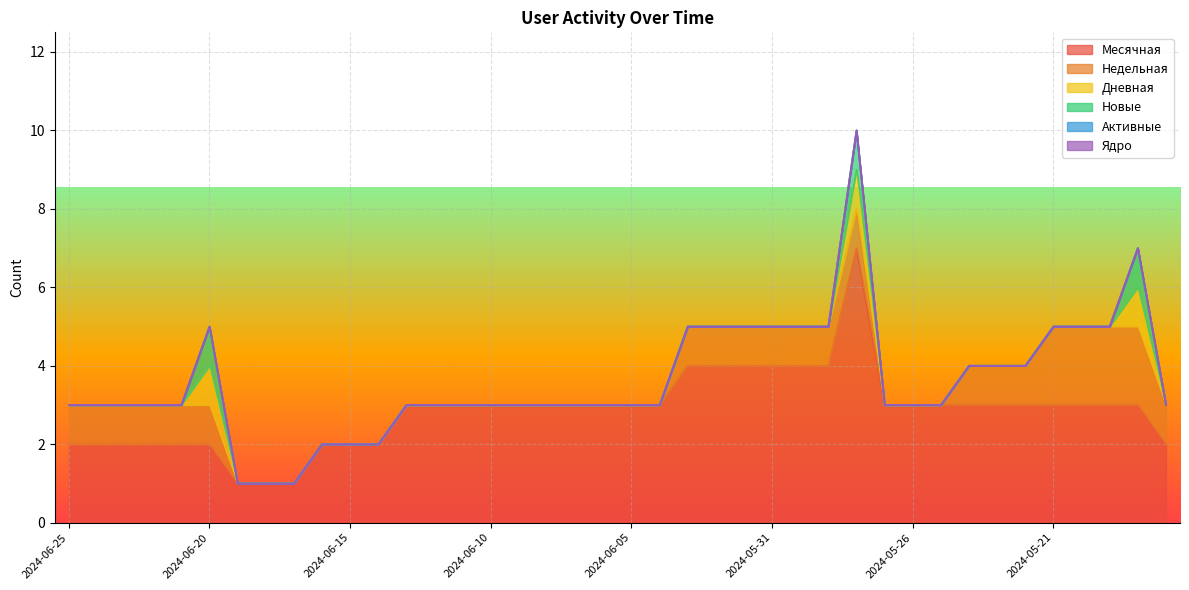

In Дневная, how many points are higher than both neighbors (excluding endpoints)?

3